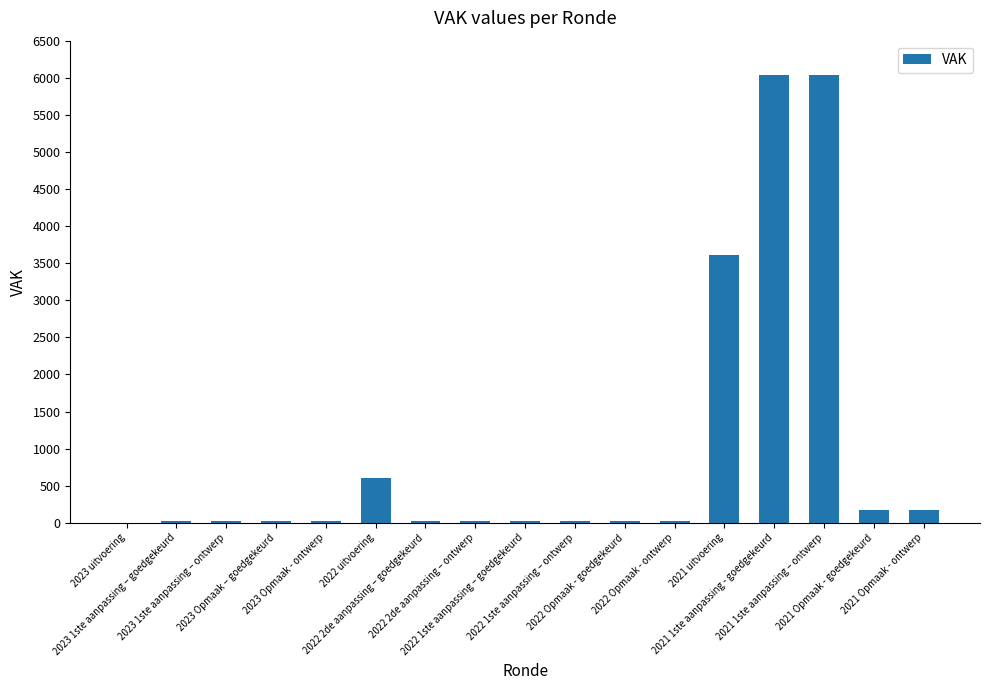

What is the average value?

994